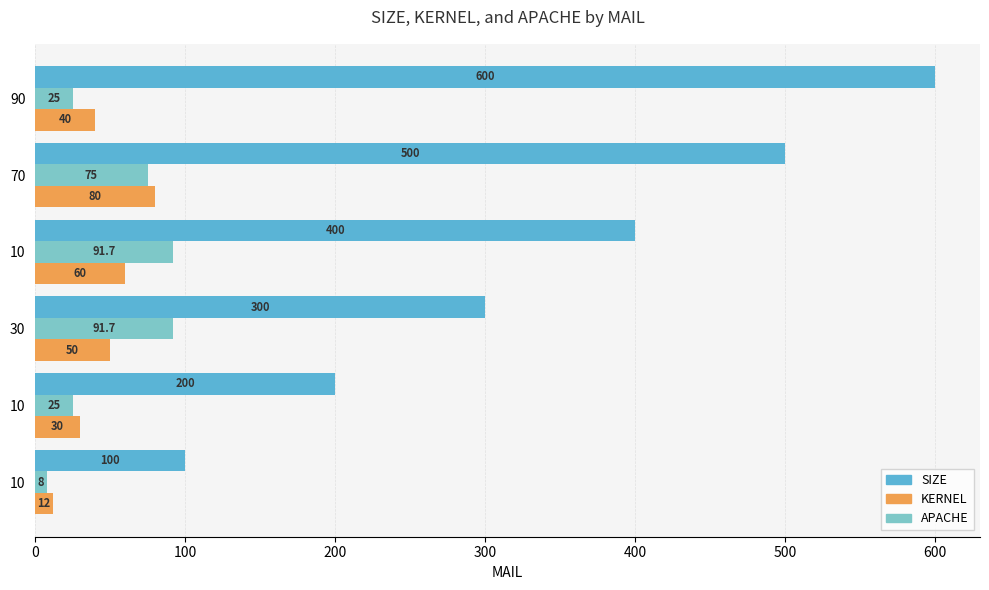

What is the value of the SIZE bar at the 5th from the left?

500.0